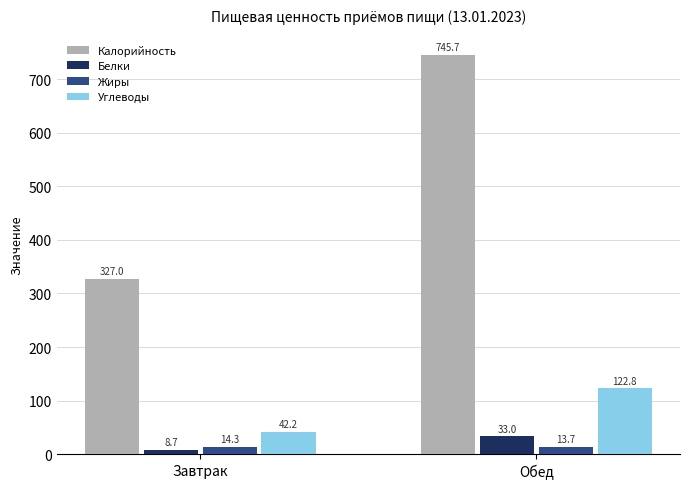

What is the value of the Углеводы bar at the 2nd from the left?

122.8